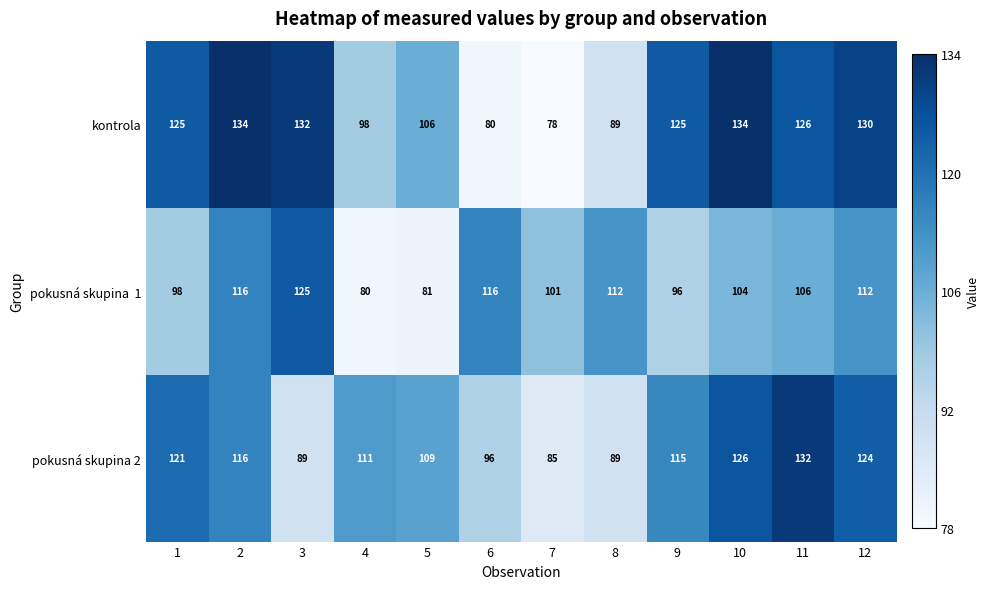

What is the sum of the kontrola values at 8 and 12?

219